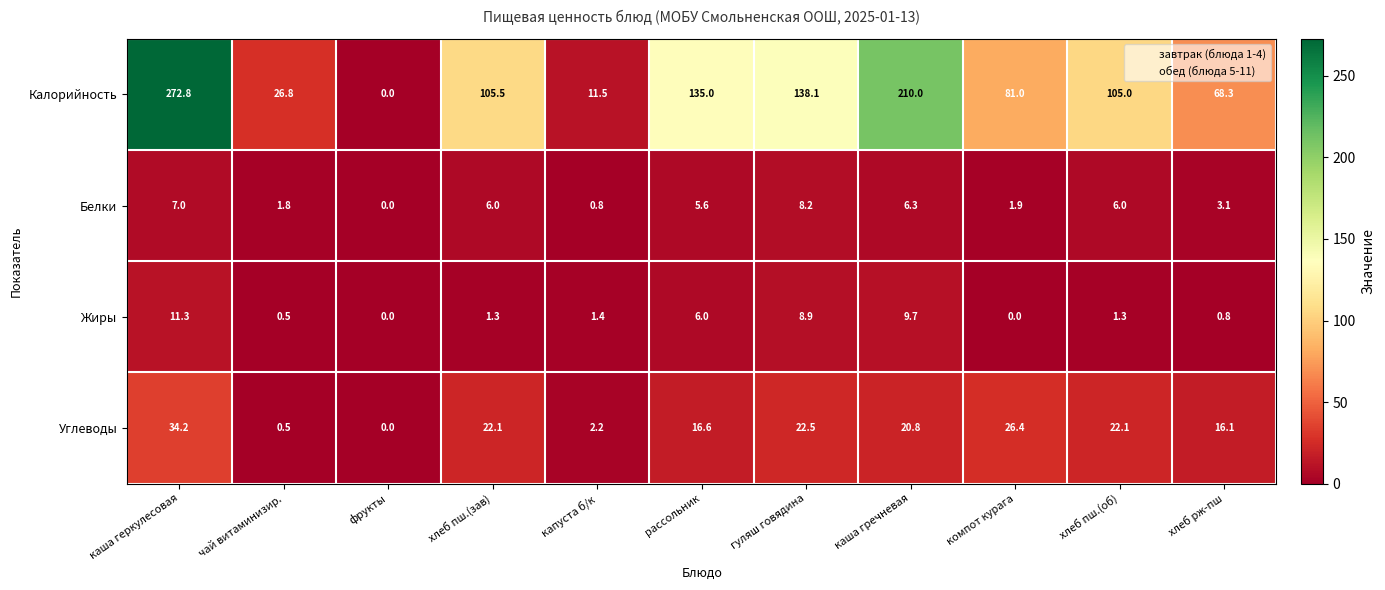

Between каша геркулесовая and чай витаминизир., which series saw the biggest shift?

Калорийность